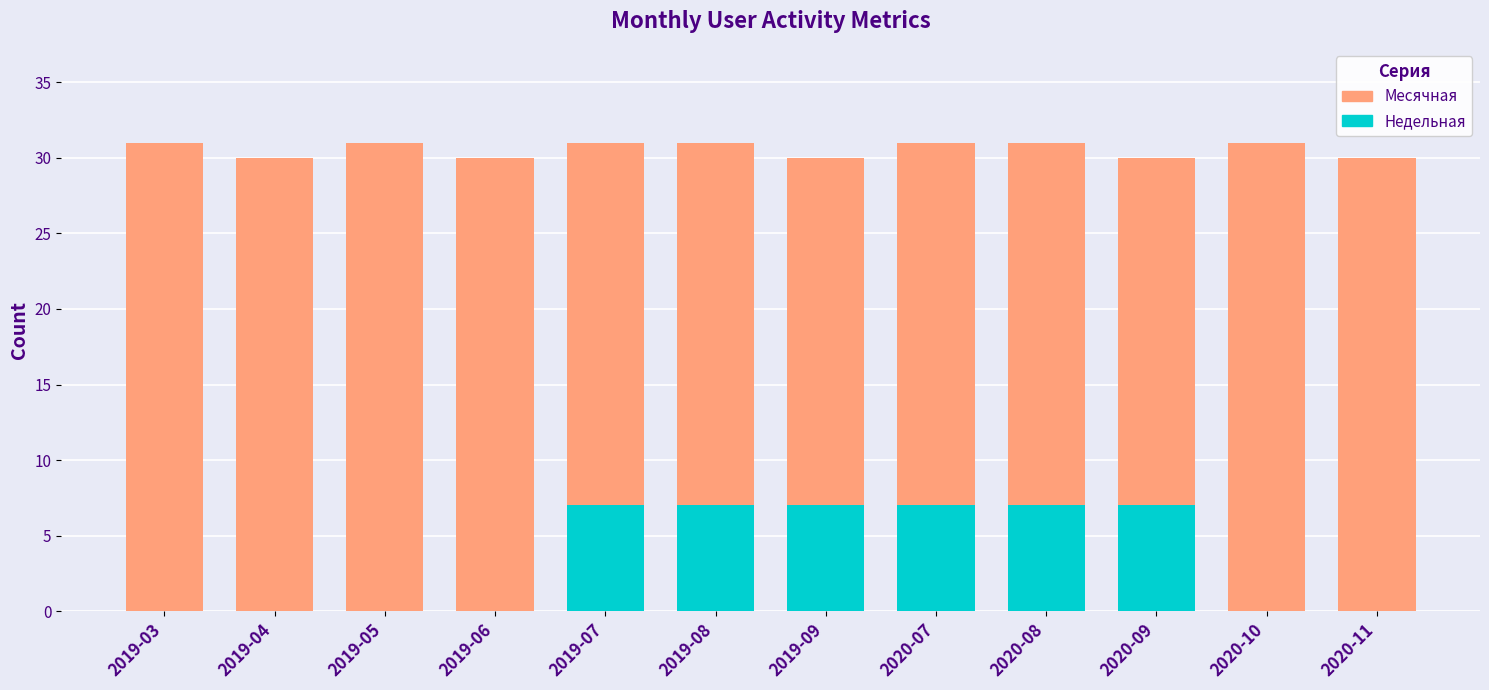

Which series has the widest spread of values?

Недельная